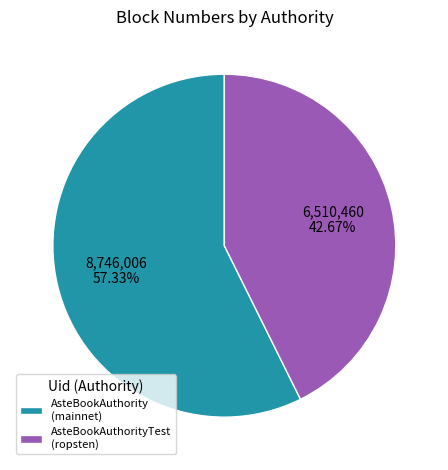

Count the number of slices in the pie.

2